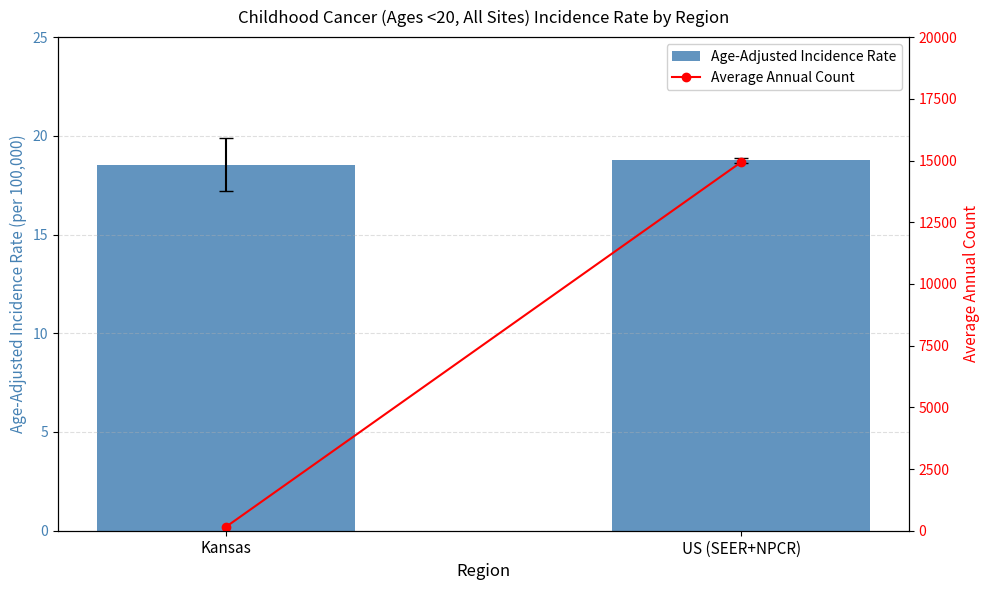

Which category has the lowest value in the Average Annual Count series?

Kansas